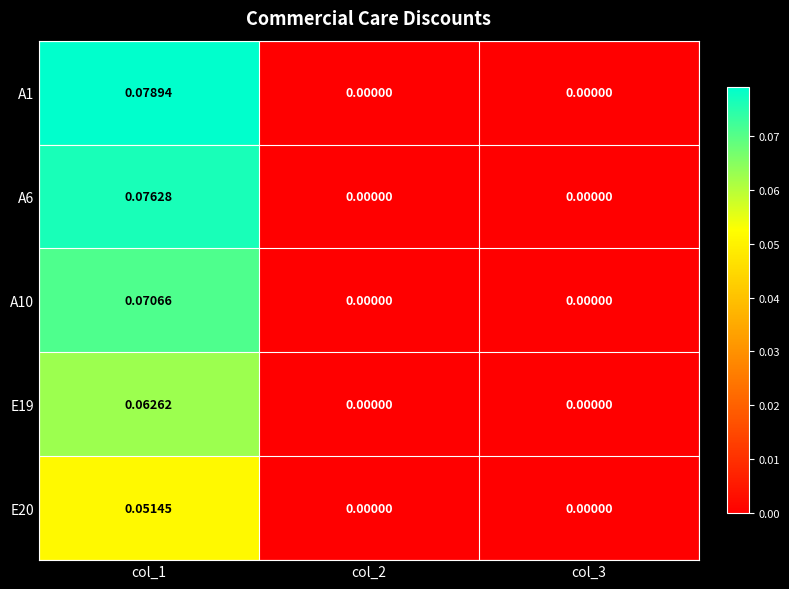

How many distinct data groups are displayed?

5